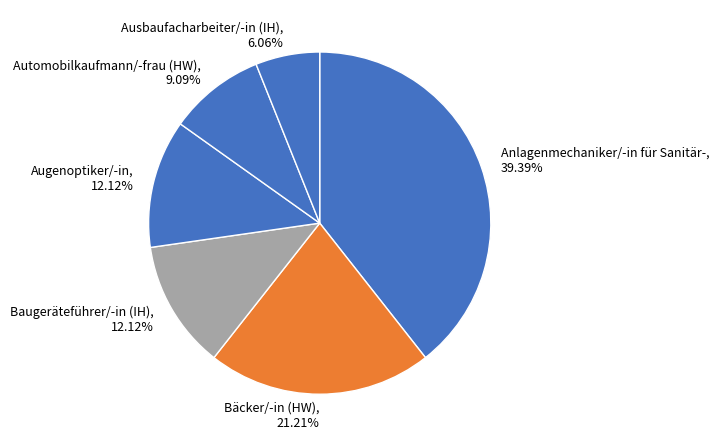

Approximately how many times larger is the value at Augenoptiker/-in, 12.12% compared to Anlagenmechaniker/-in für Sanitär-, 39.39%?

0.3